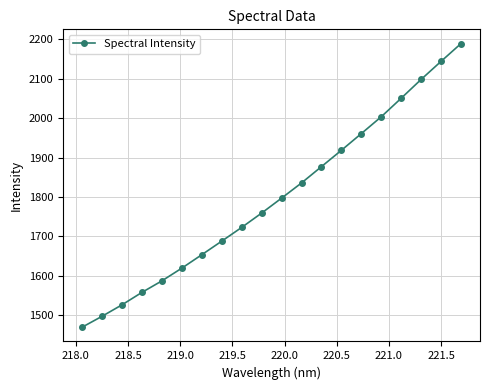

What is the sum of all values?

35950.9